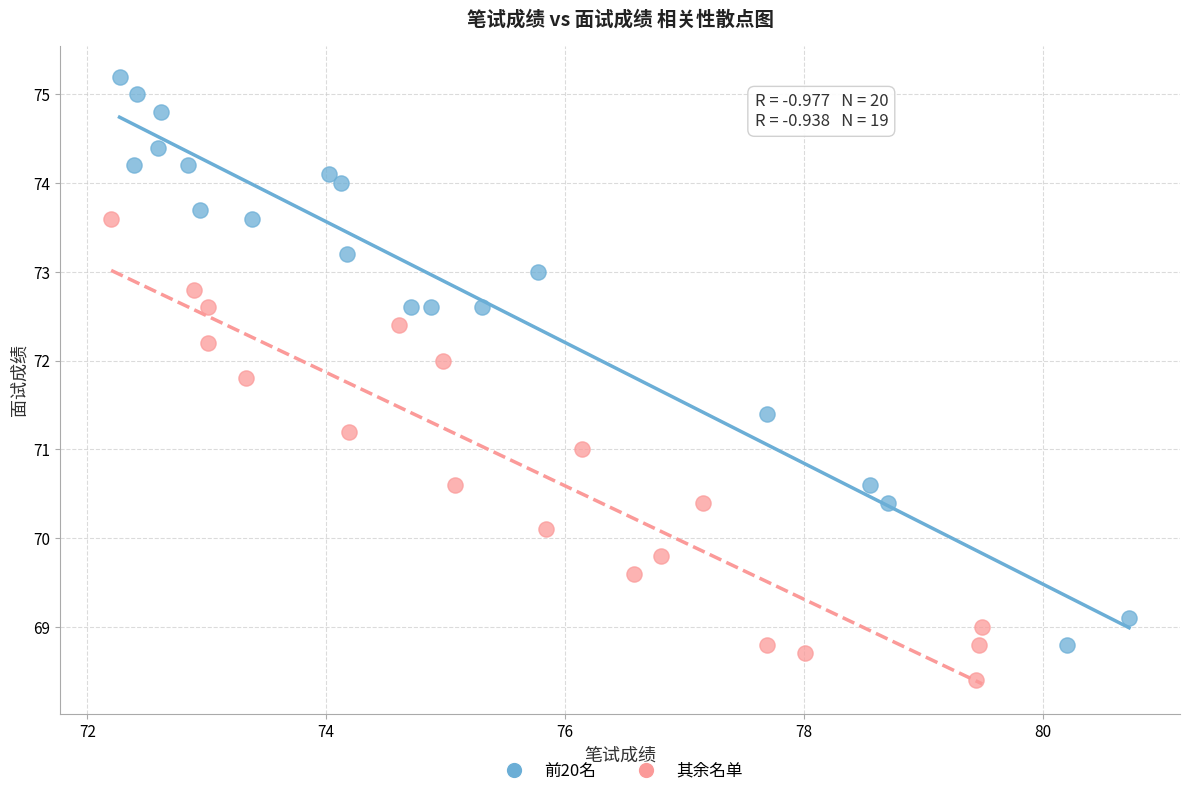

Which series contains the highest Y value?

前20名